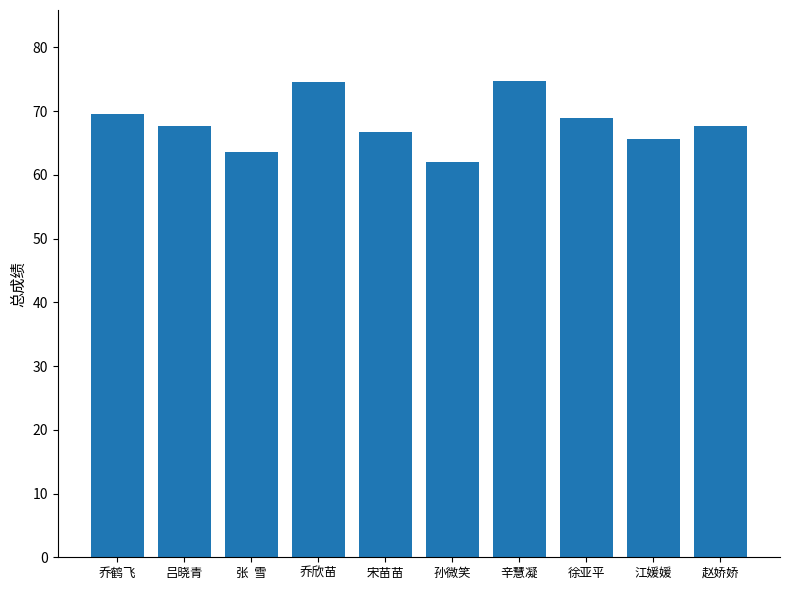

The chart shows a value of 67.7 at 赵娇娇. True or false?

True